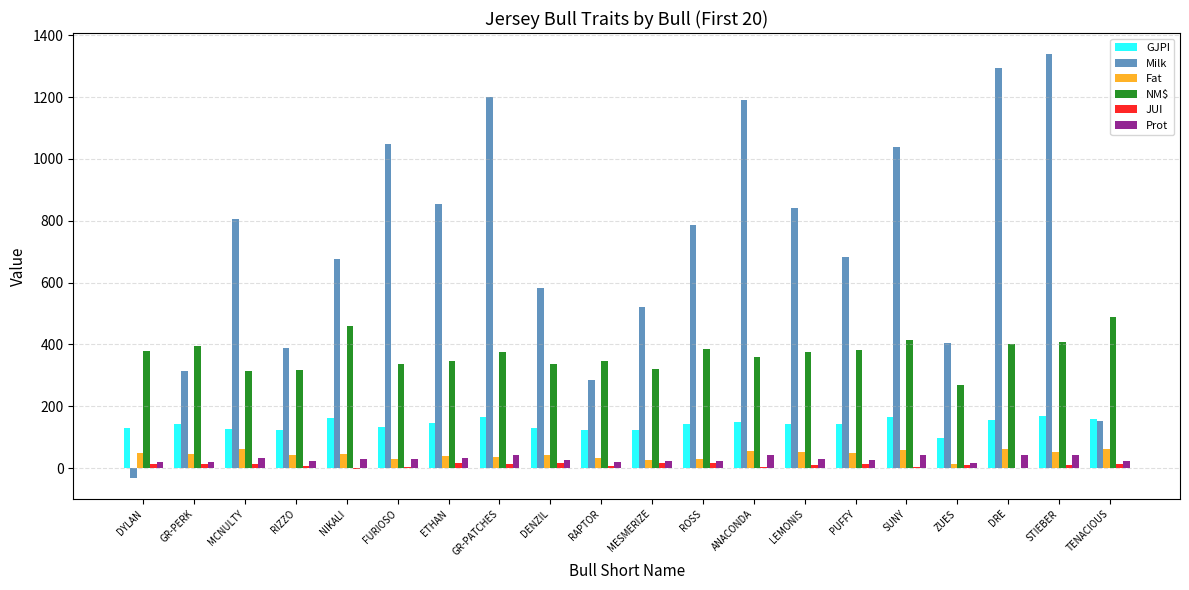

The Milk series shows 1191.0 at ANACONDA. True or false?

True